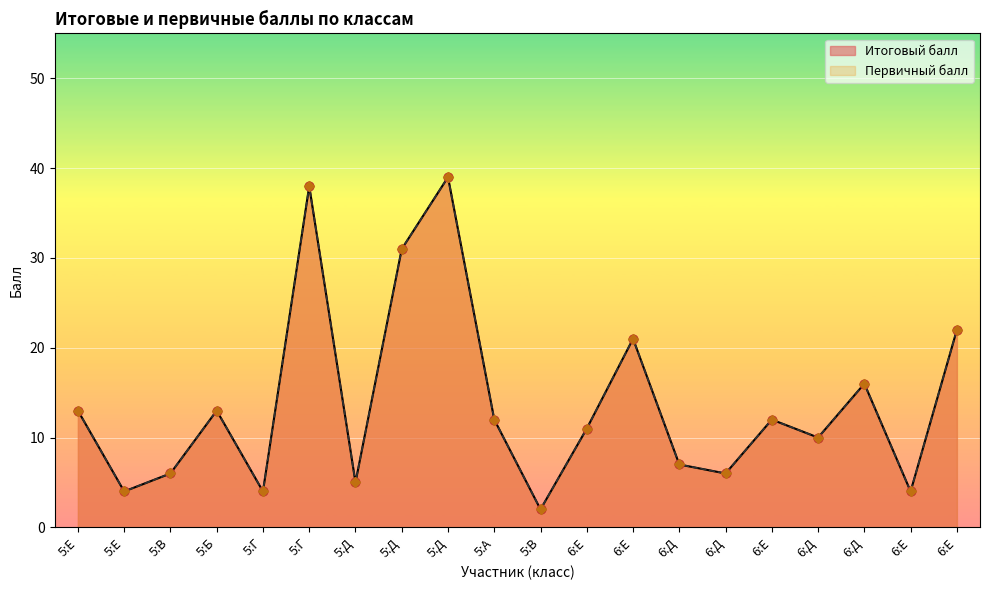

What are all the series names shown in the legend?

Итоговый балл, Первичный балл